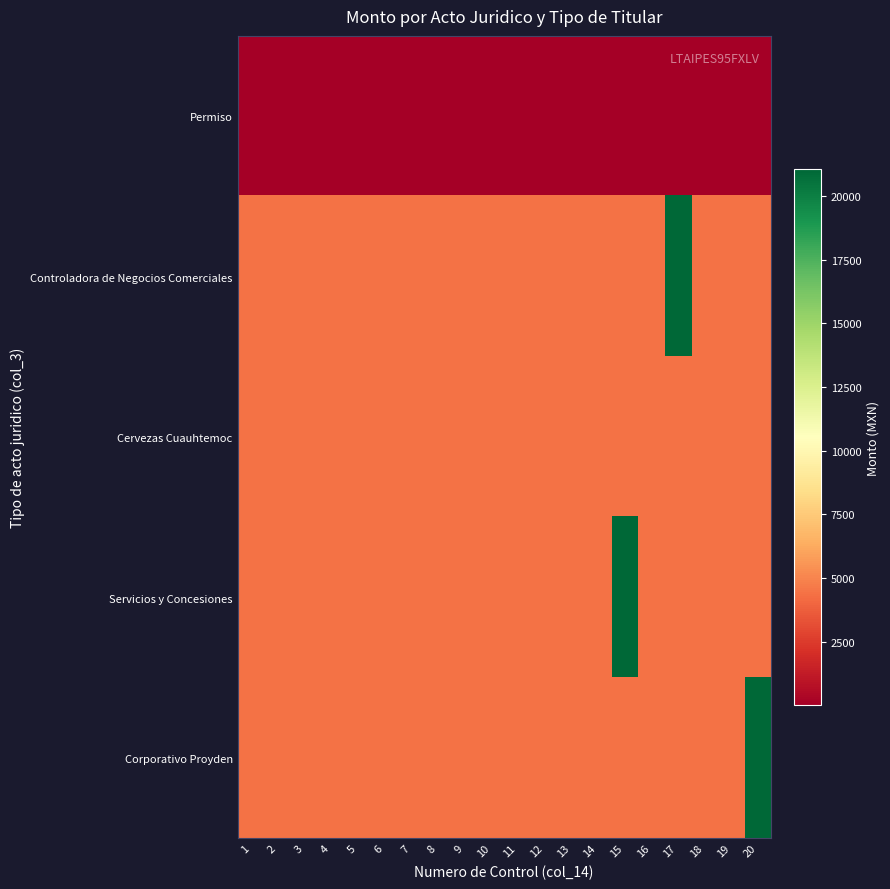

What is the total value across all series at 4?

17696